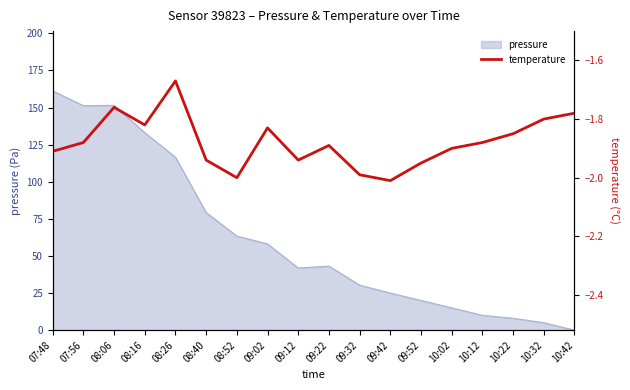

True or false: pressure has a value of 10.0 at 09:22.

False